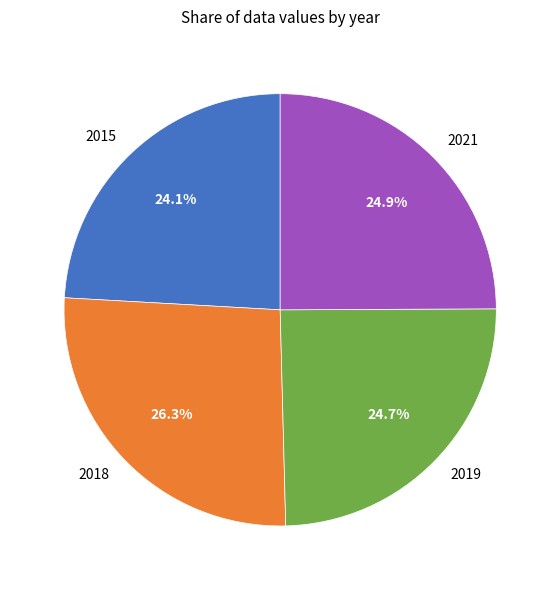

To the nearest percent, what is the combined percentage of 2015 and 2019?

49%